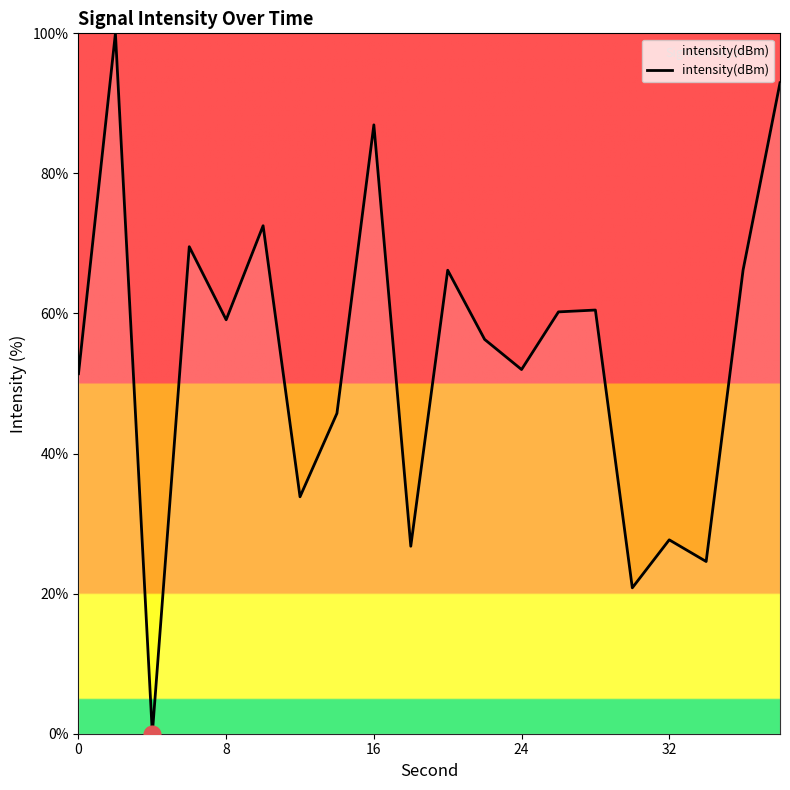

What is the greatest value displayed?

100.0